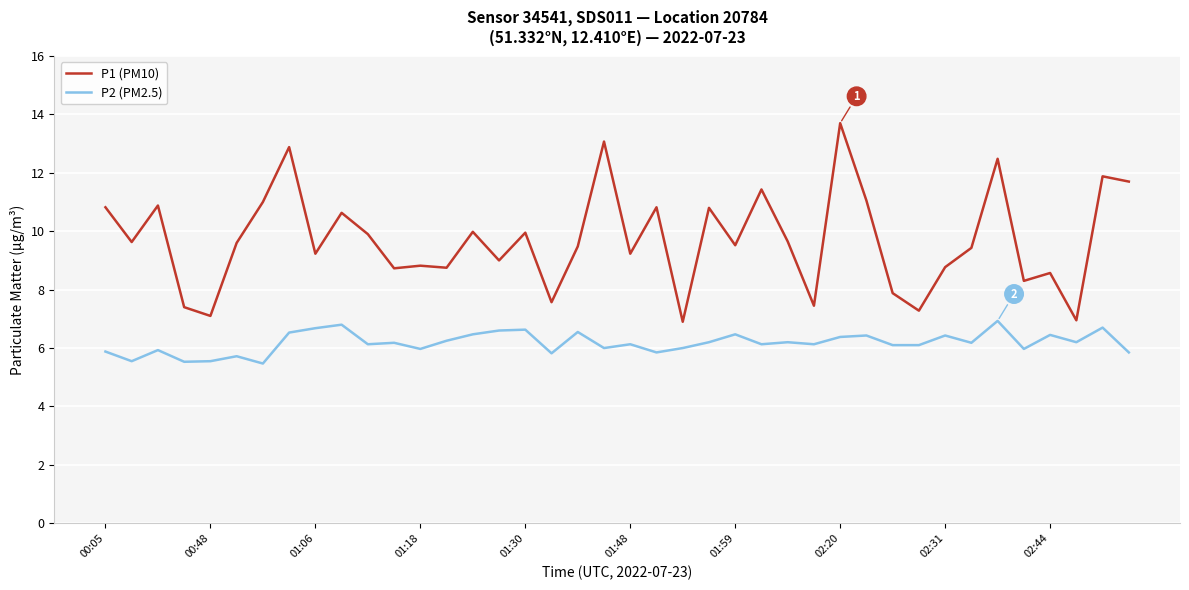

Rank the series by their maximum value, from highest to lowest.

P1 (PM10), P2 (PM2.5)